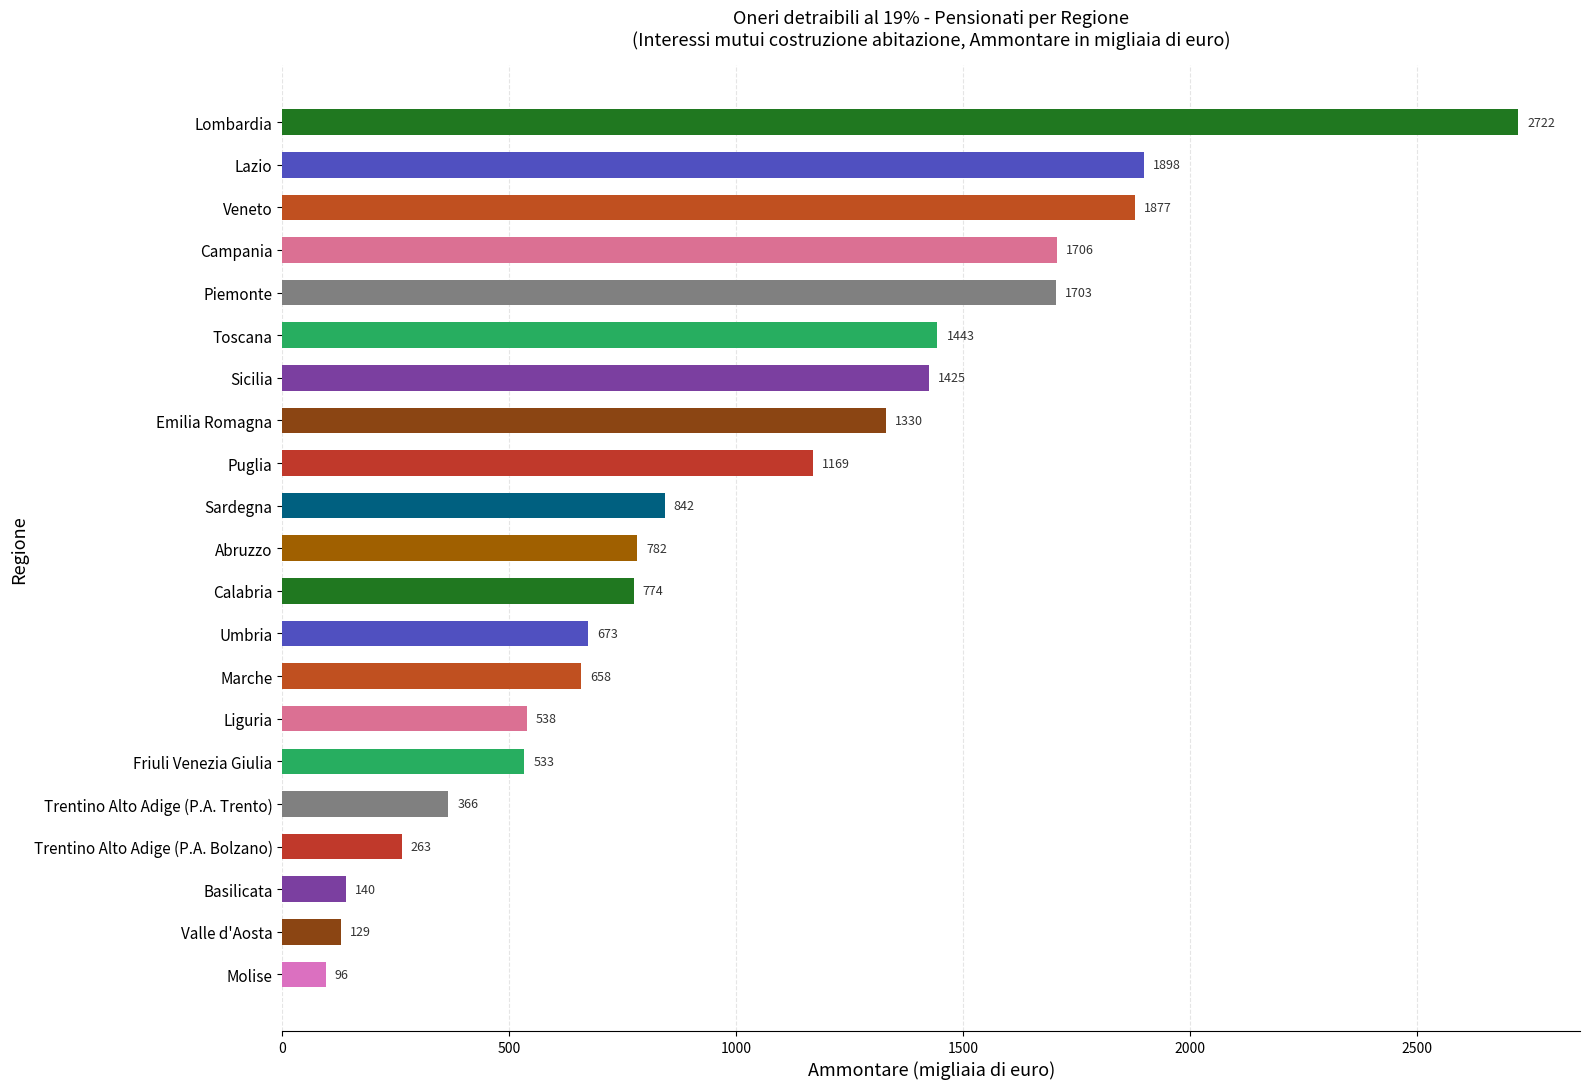

Reading bottom to top, list all the values displayed in this chart.

Molise=96	Valle d'Aosta=129	Basilicata=140	Trentino Alto Adige (P.A. Bolzano)=263	Trentino Alto Adige (P.A. Trento)=366	Friuli Venezia Giulia=533	Liguria=538	Marche=658	Umbria=673	Calabria=774	Abruzzo=782	Sardegna=842	Puglia=1169	Emilia Romagna=1330	Sicilia=1425	Toscana=1443	Piemonte=1703	Campania=1706	Veneto=1877	Lazio=1898	Lombardia=2722